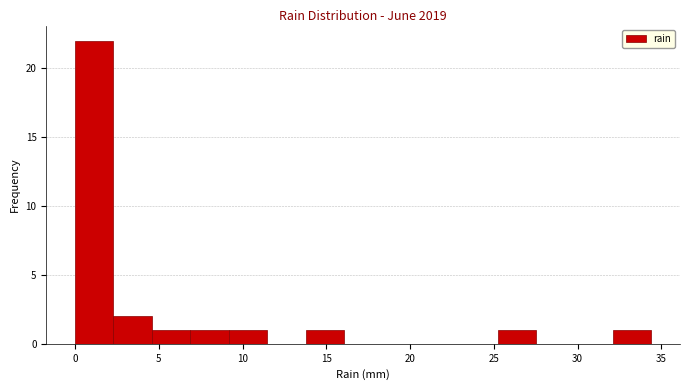

What is the height of the bar covering 14.0 to 16.0 on the x-axis? Neither the bar edges nor the heights are printed on the chart, so give them approximately, as read against the axes.

1